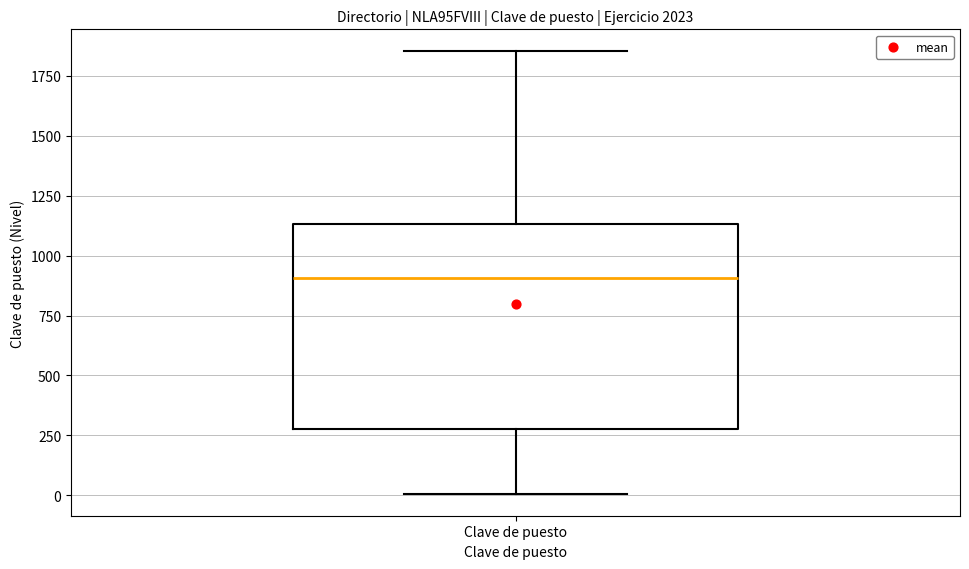

Read this box plot against the y-axis: the position of the median line, the range covered by the box, and the ends of both whiskers. The values are not printed on the chart, so give them approximately, as read against the axis.

median 900, box 300 to 1150, whiskers 0 to 1850